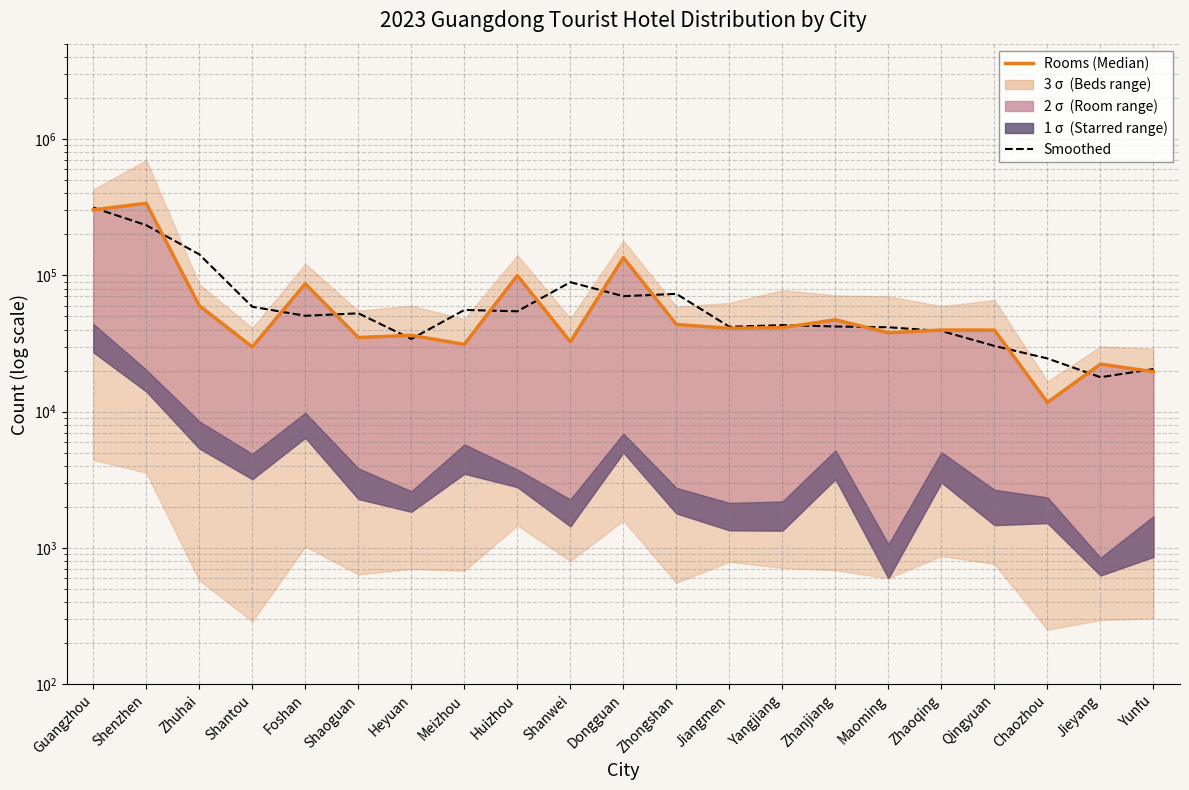

Which series has the widest spread of values?

Rooms (Median)